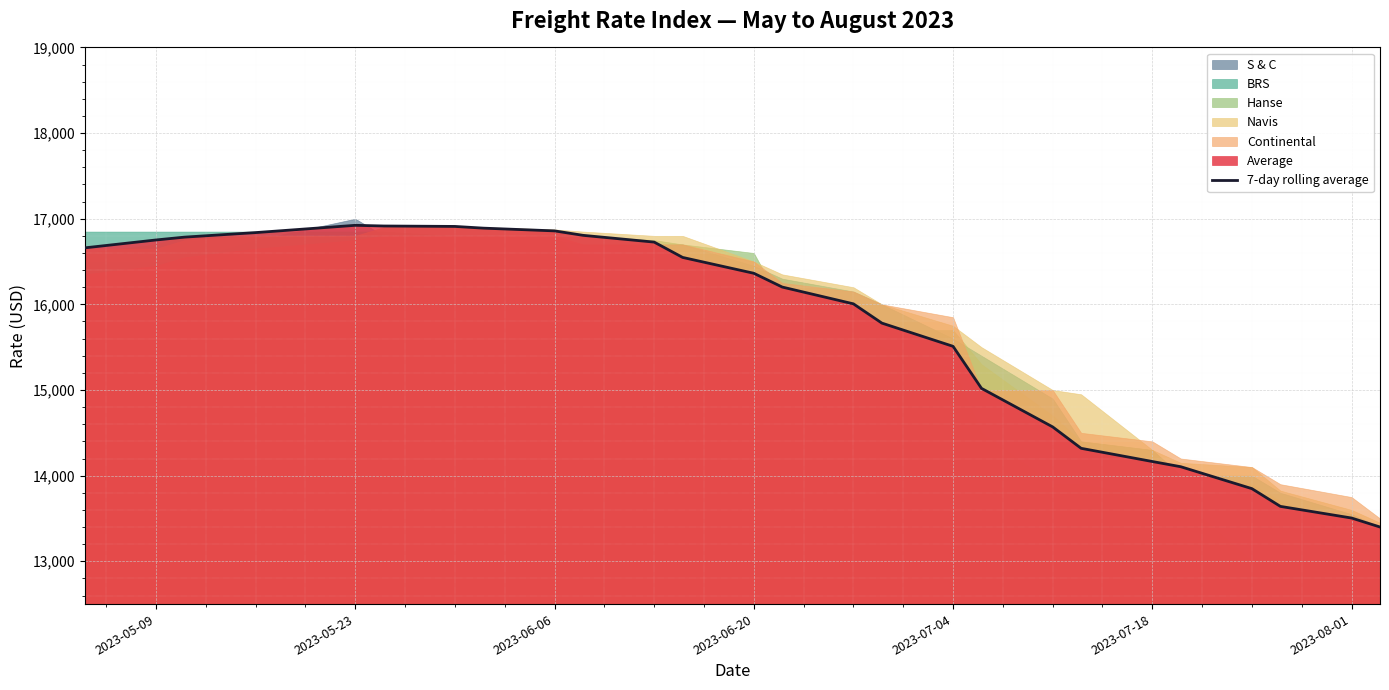

True or false: the data has more than 2 interior local peaks.

False